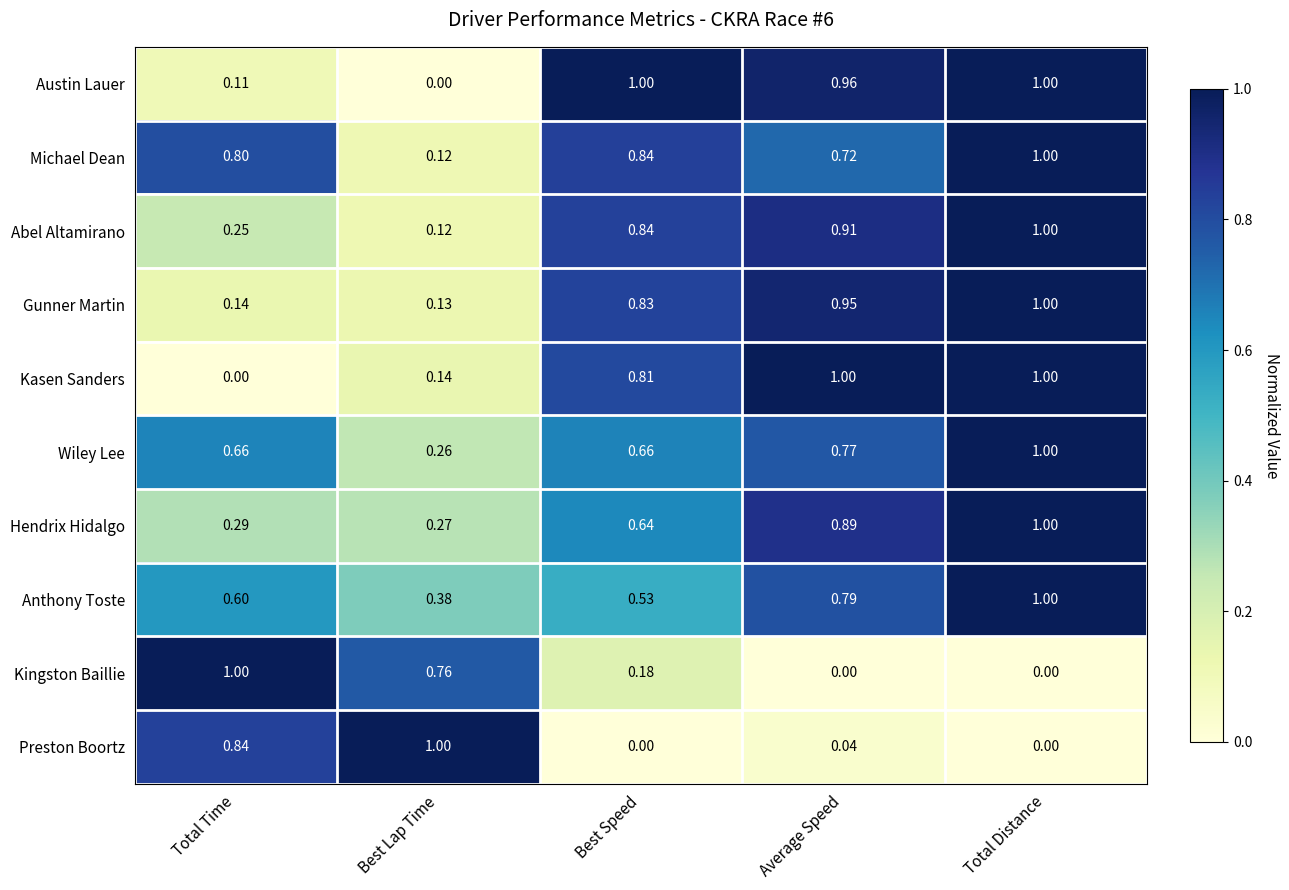

How many series are shown in this chart?

10